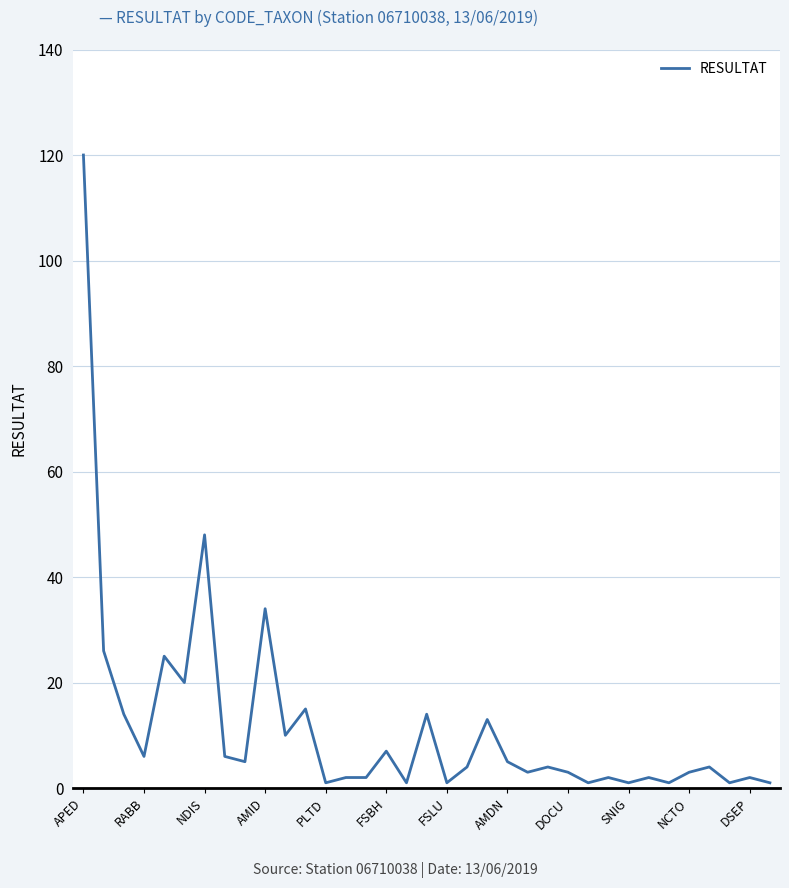

What is the maximum value shown in the chart?

120